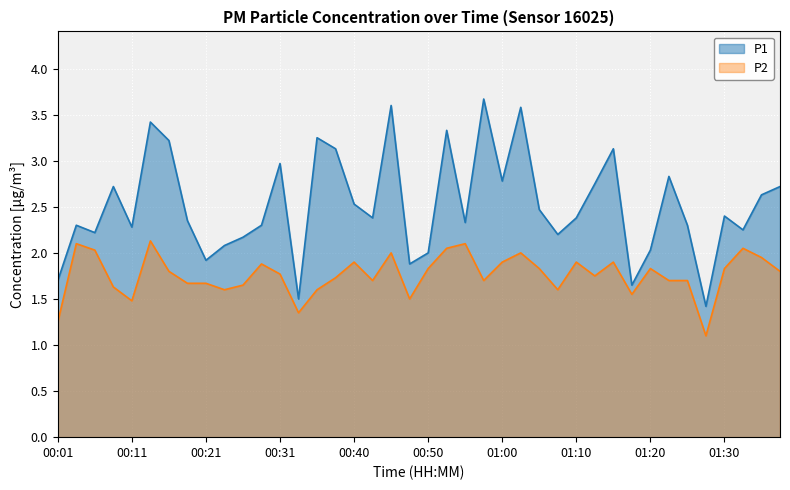

How many data points in P1 are above 2?

33